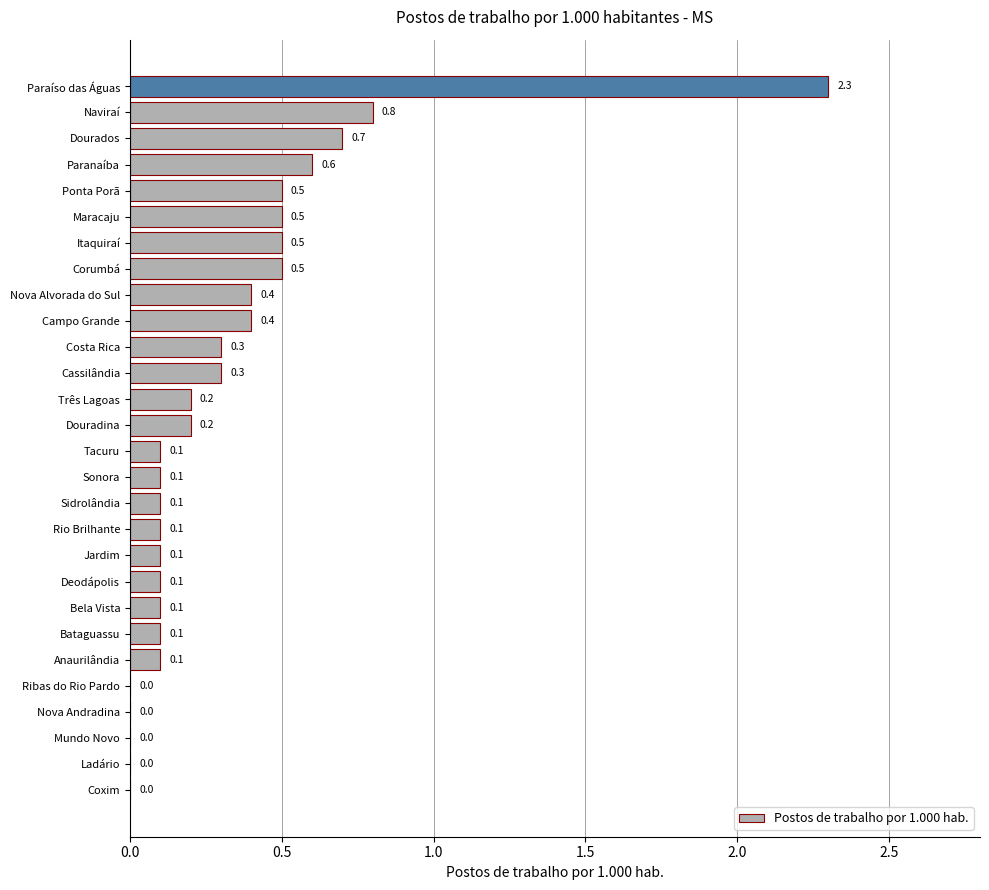

What is the change in value from Deodápolis to Ponta Porã?

+0.4